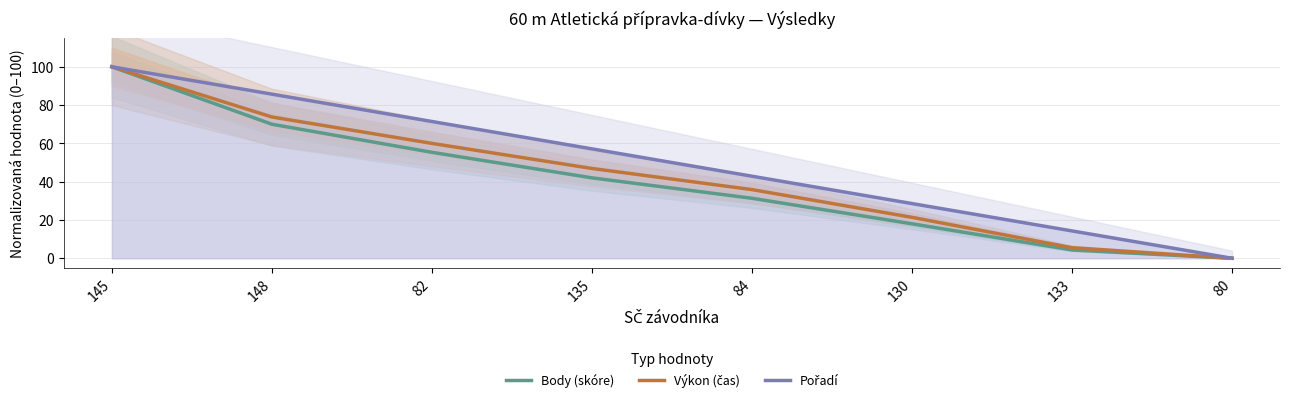

What is the spread (max minus min) of values at 130?

10.6